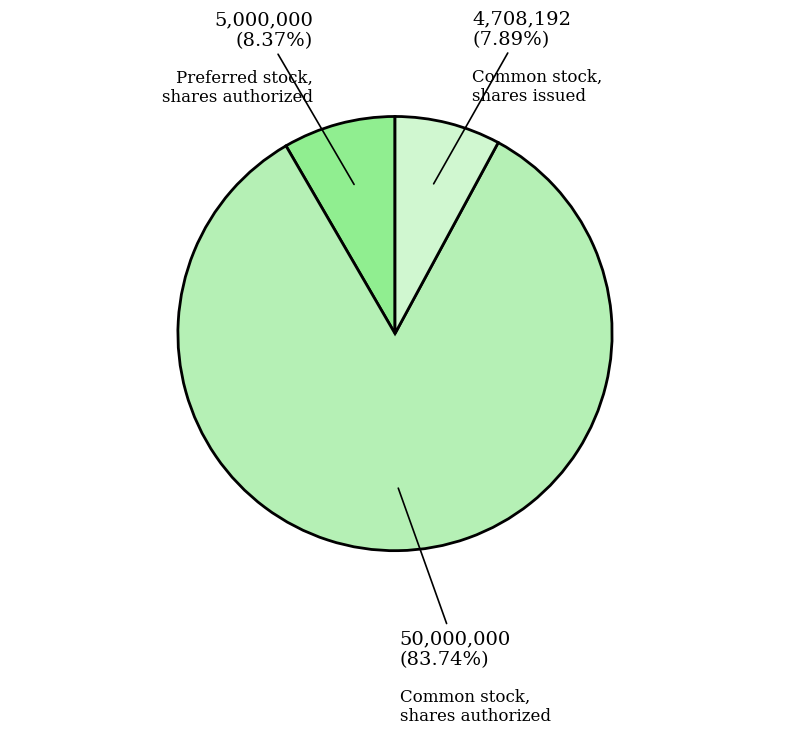

What percentage is the Preferred stock, shares authorized slice, to the nearest percent?

8%